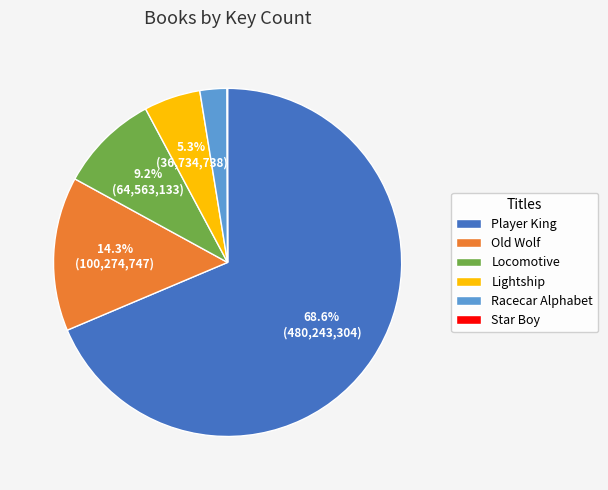

Which slice is the largest?

Player King